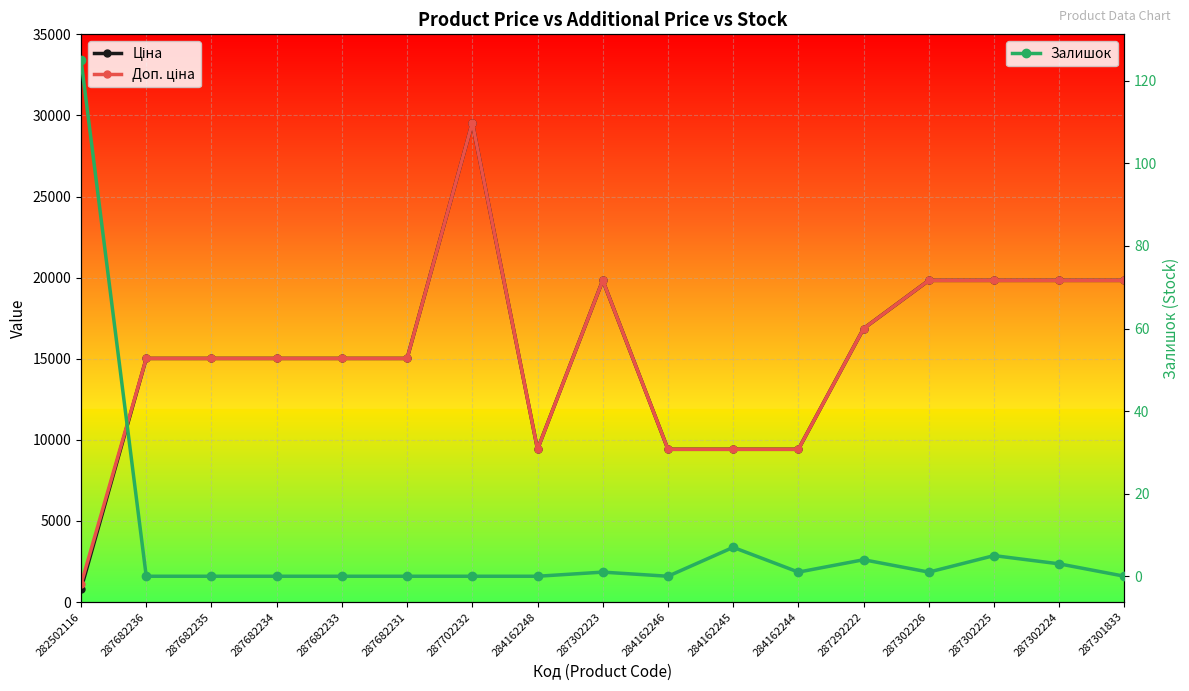

The value of Доп. ціна at 284162248 is 9416.9. True or false?

True